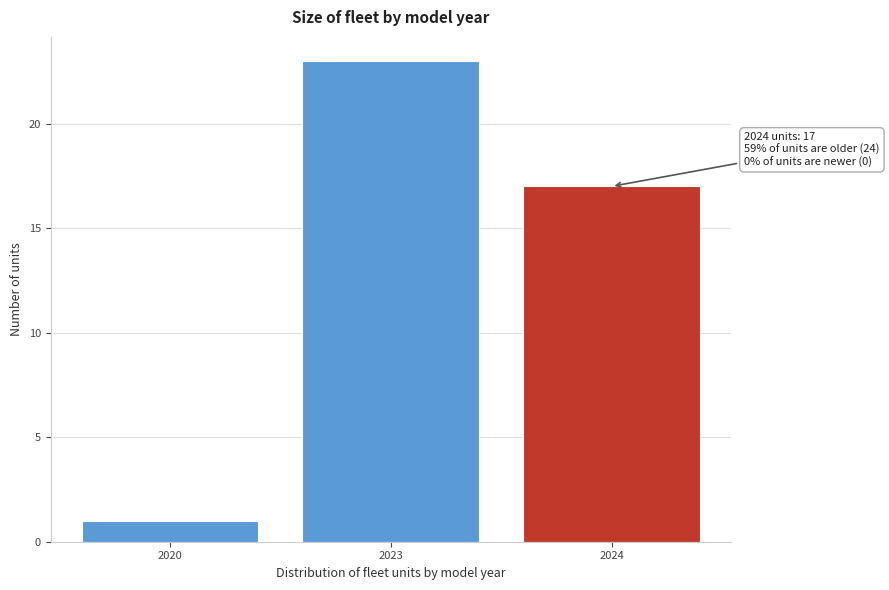

Reading right to left, extract all data points from this chart.

2024=17	2023=23	2020=1